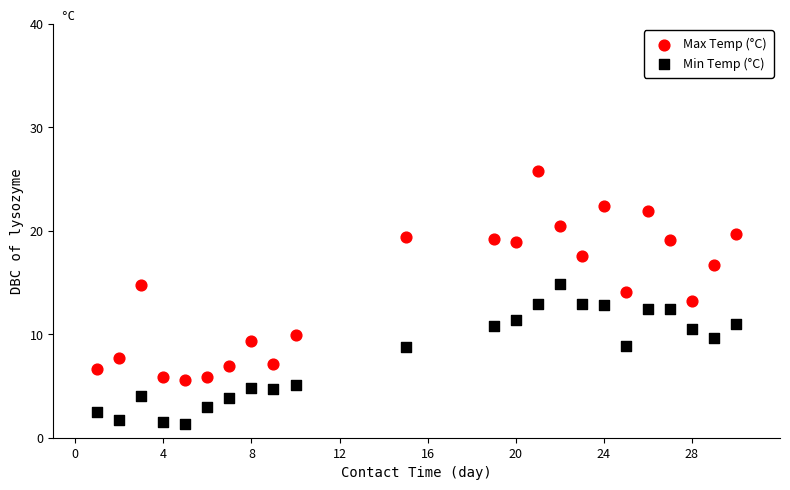

Which series reaches the minimum Y coordinate?

Min Temp (°C)